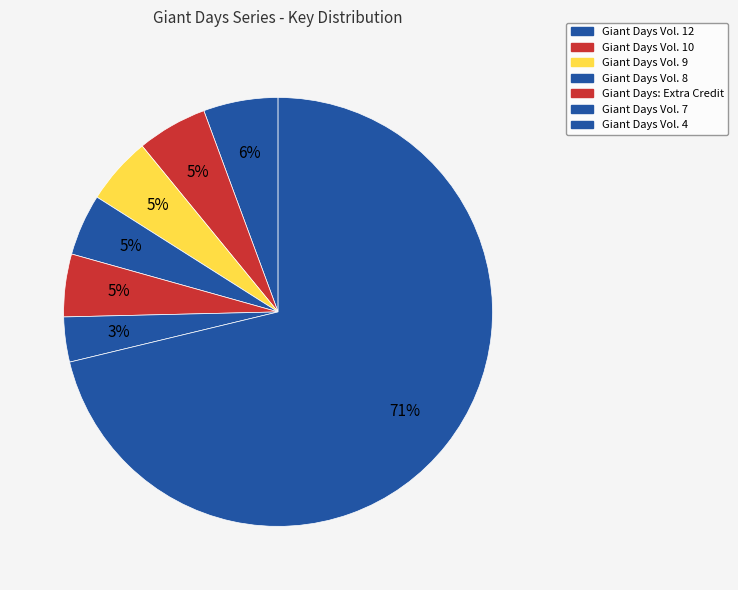

Which category has the smallest portion of the pie?

Giant Days Vol. 7